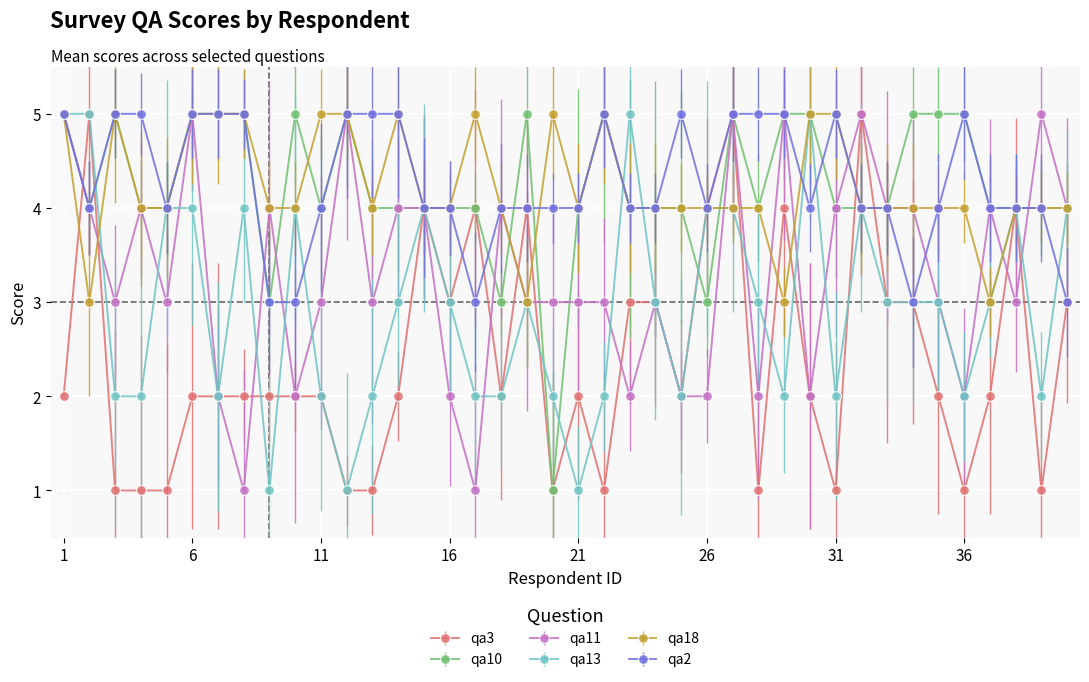

True or false: qa13 has more than 0 interior local peaks.

True